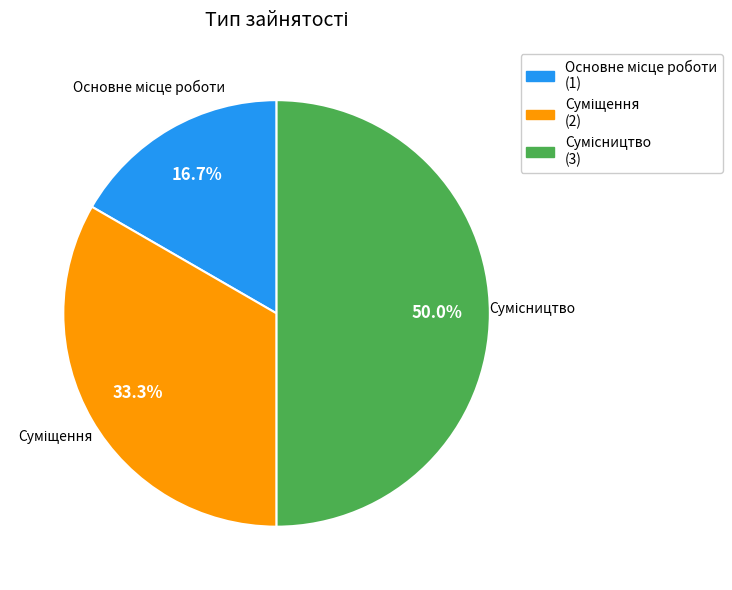

To the nearest percent, what is the combined percentage of Основне місце роботи and Сумісництво?

67%